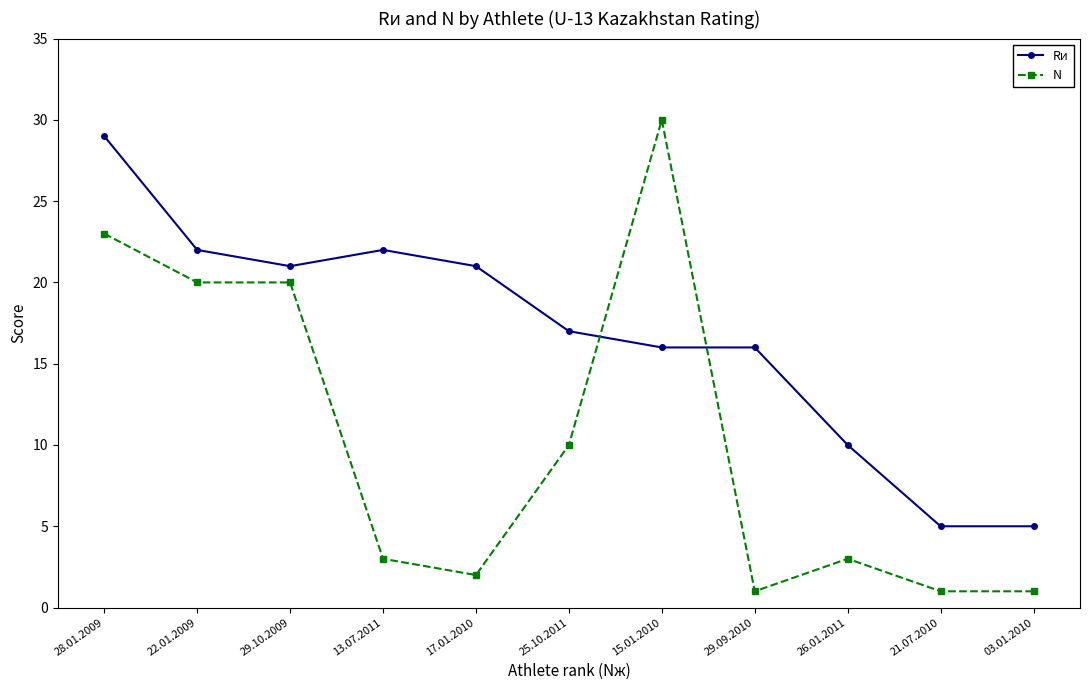

What is the difference between the second highest and minimum values in the N series?

22